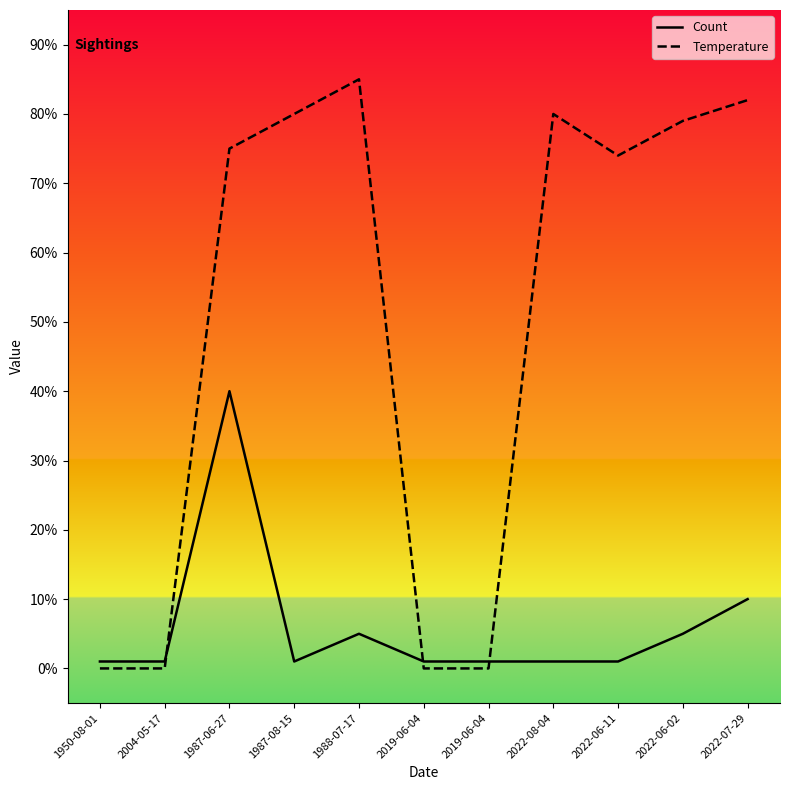

What value does the Count series have at 2022-07-29, to the nearest 10?

10